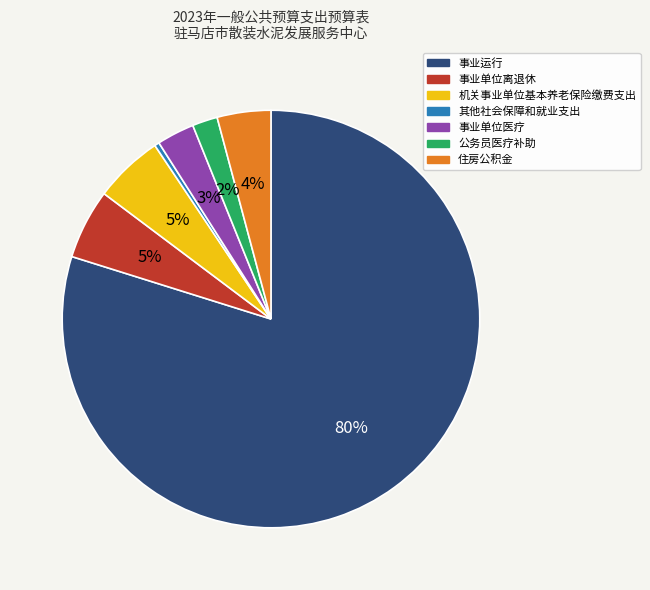

Is it true that 事业单位离退休 is 5% of the pie?

True